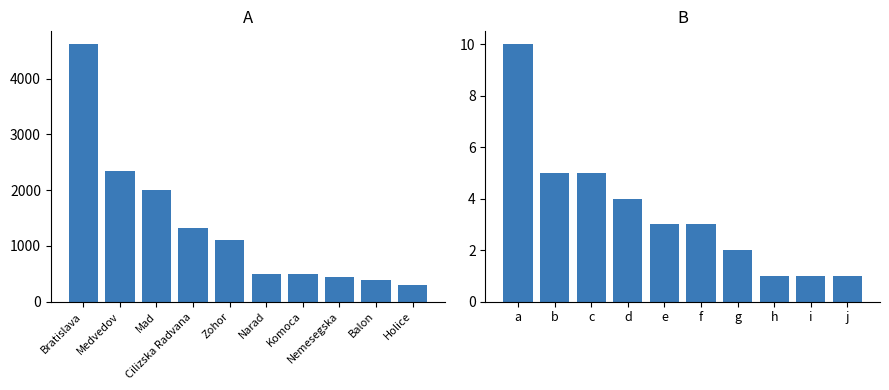

What is the smallest value displayed?

1.0